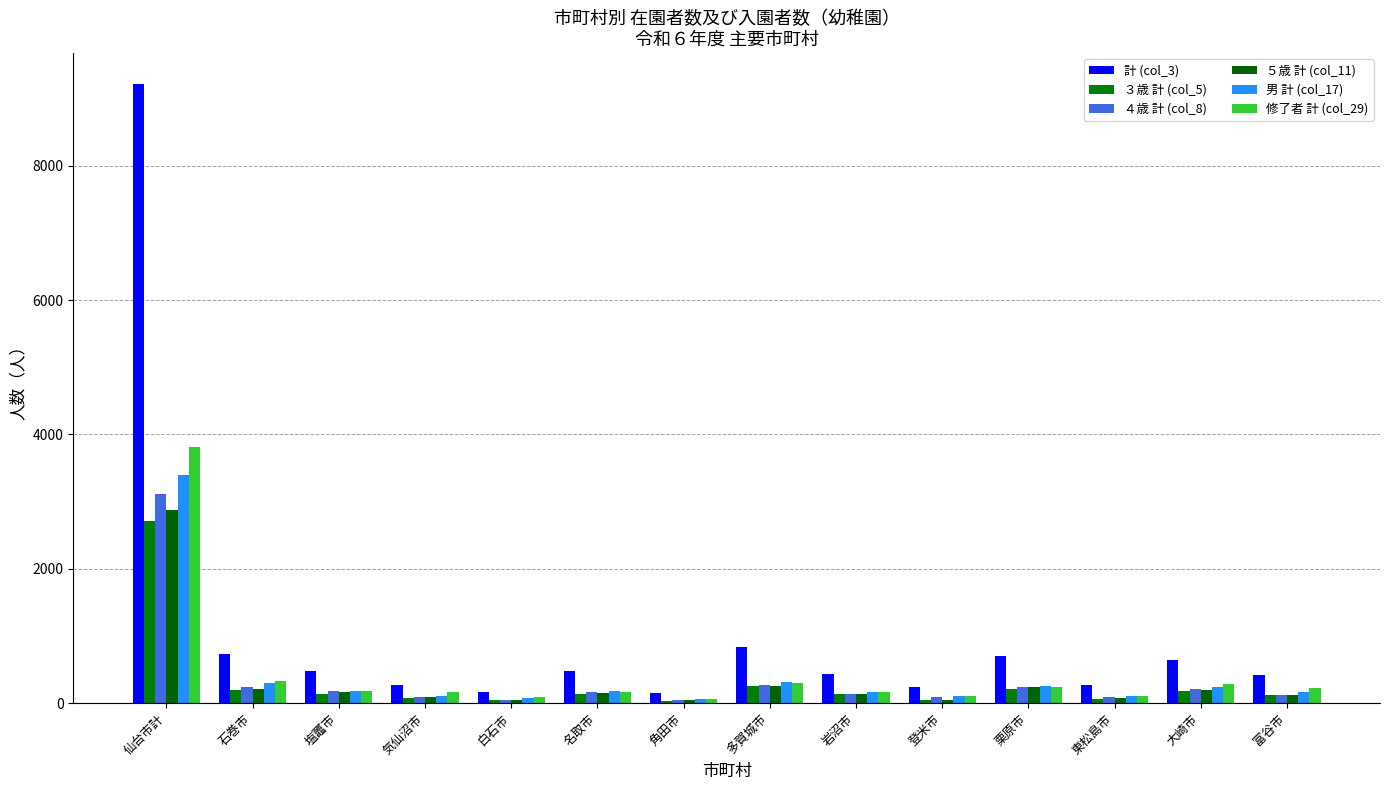

Which series has the widest spread of values?

計 (col_3)